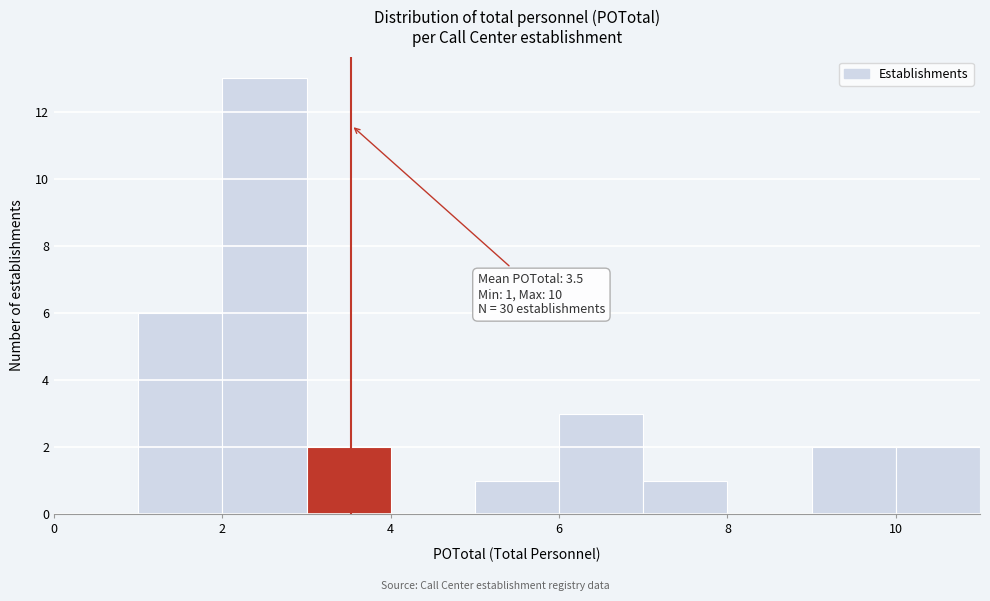

Which range on the x-axis has the tallest bar?

2 to 3